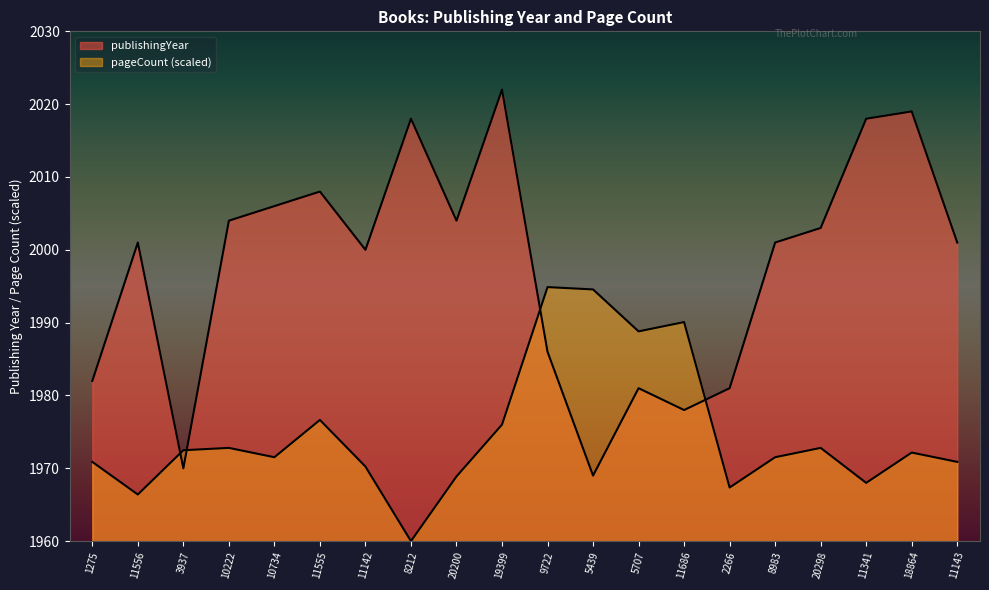

Reading left to right, extract all data points from this chart.

publishingYear: 1275=1982.0	11556=2001.0	3937=1970.0	10222=2004.0	10734=2006.0	11555=2008.0	11142=2000.0	8212=2018.0	20200=2004.0	19399=2022.0	9722=1986.0	5439=1969.0	5707=1981.0	11686=1978.0	2266=1981.0	8983=2001.0	20298=2003.0	11341=2018.0	18864=2019.0	11143=2001.0
pageCount: 1275=1970.9	11556=1966.4	3937=1972.5	10222=1972.8	10734=1971.5	11555=1976.6	11142=1970.2	8212=1960.0	20200=1968.9	19399=1976.0	9722=1994.9	5439=1994.6	5707=1988.8	11686=1990.1	2266=1967.4	8983=1971.5	20298=1972.8	11341=1968.0	18864=1972.2	11143=1970.9